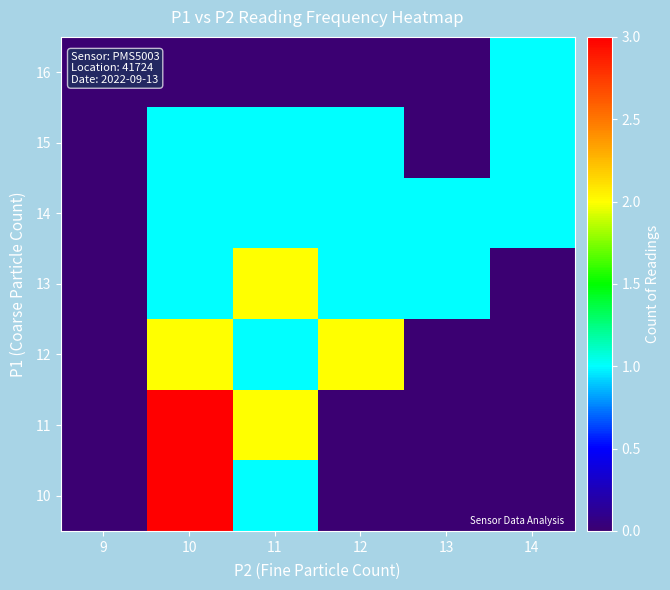

At how many categories does at least one series exceed 1?

3